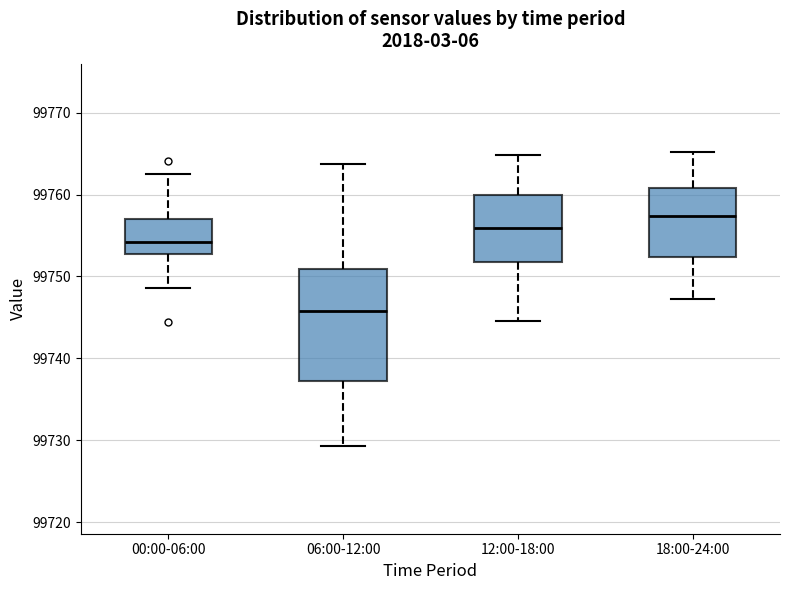

Which box is the tallest, from its lower edge to its upper edge?

06:00-12:00